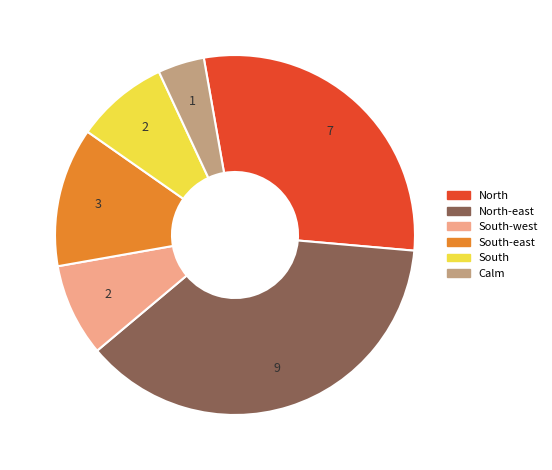

Is South the majority of the pie?

No